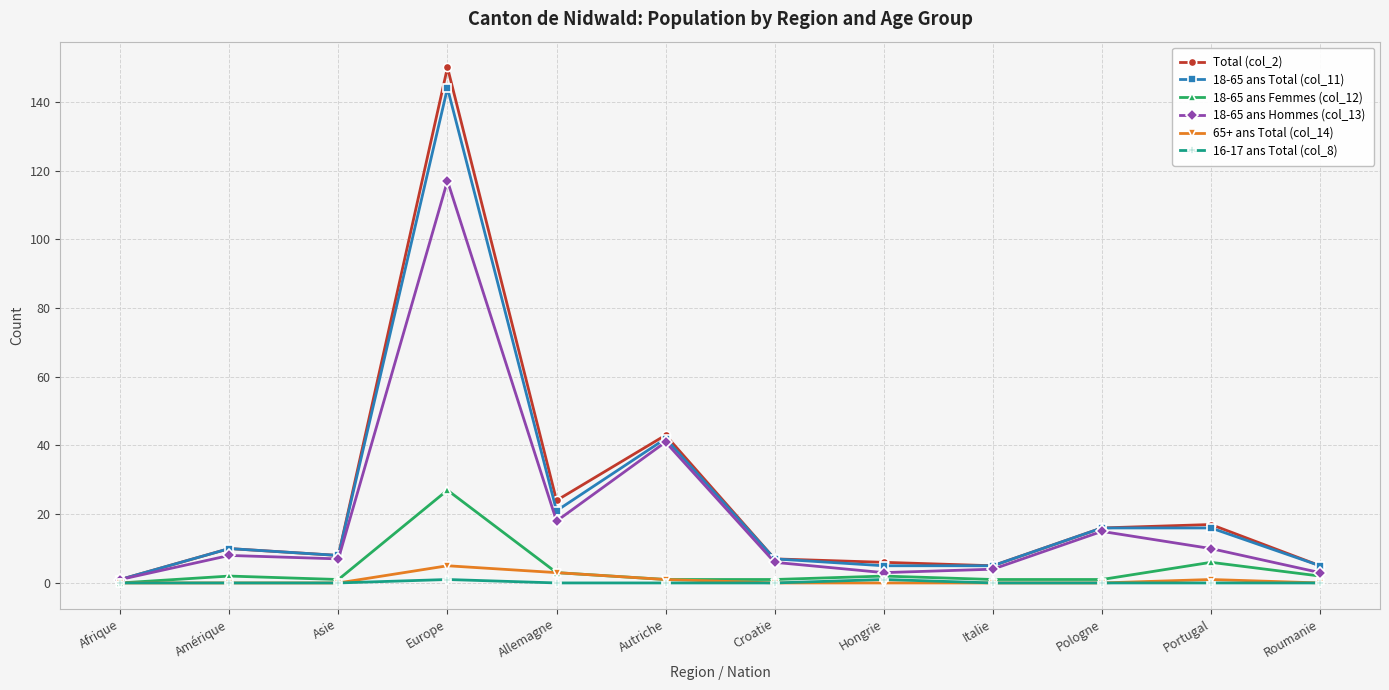

Reading left to right, extract all data points from this chart.

Total (col_2): 1	10	8	150	24	43	7	6	5	16	17	5
18-65 ans Total (col_11): 1	10	8	144	21	42	7	5	5	16	16	5
18-65 ans Femmes (col_12): 0	2	1	27	3	1	1	2	1	1	6	2
18-65 ans Hommes (col_13): 1	8	7	117	18	41	6	3	4	15	10	3
65+ ans Total (col_14): 0	0	0	5	3	1	0	0	0	0	1	0
16-17 ans Total (col_8): 0	0	0	1	0	0	0	1	0	0	0	0